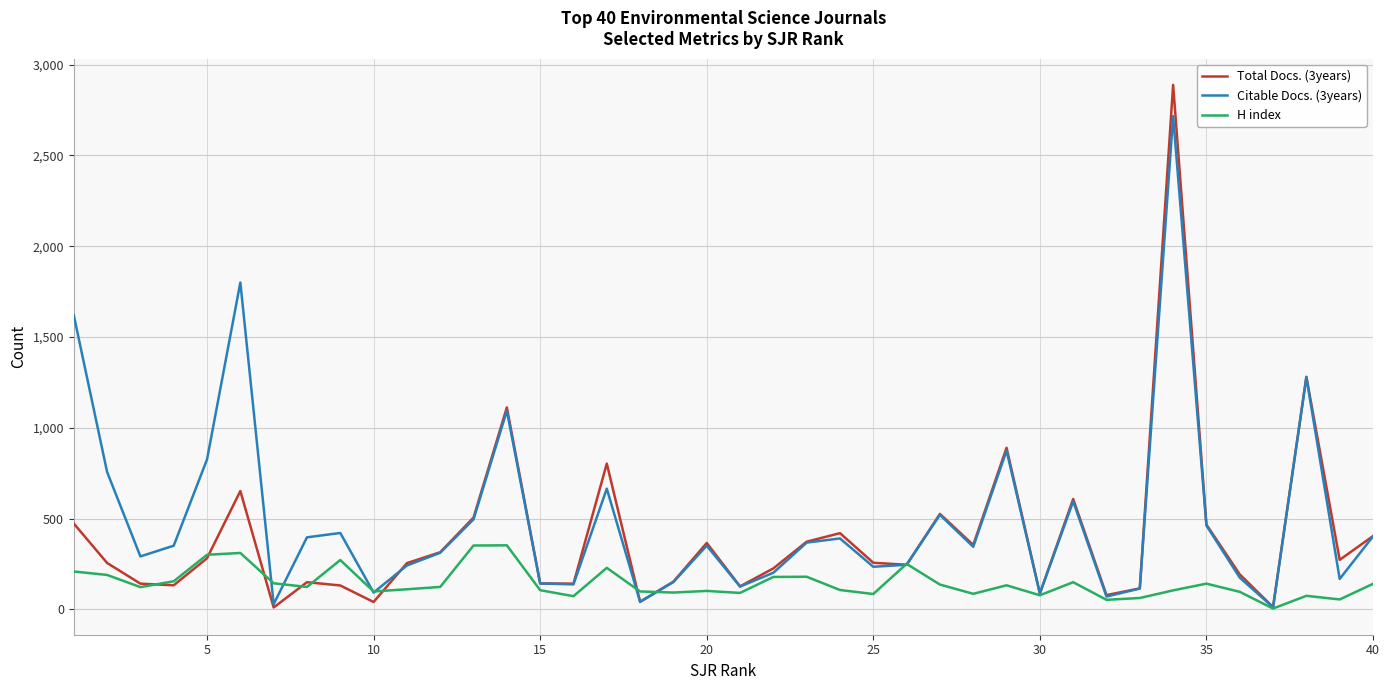

Rank the series by their maximum value, from highest to lowest.

Total Docs. (3years), Citable Docs. (3years), H index